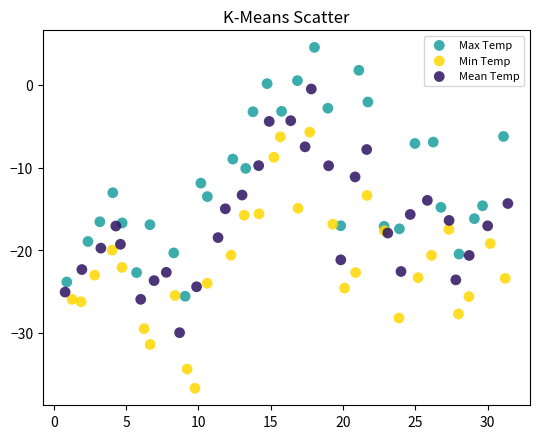

Which series reaches the maximum Y coordinate?

Max Temp